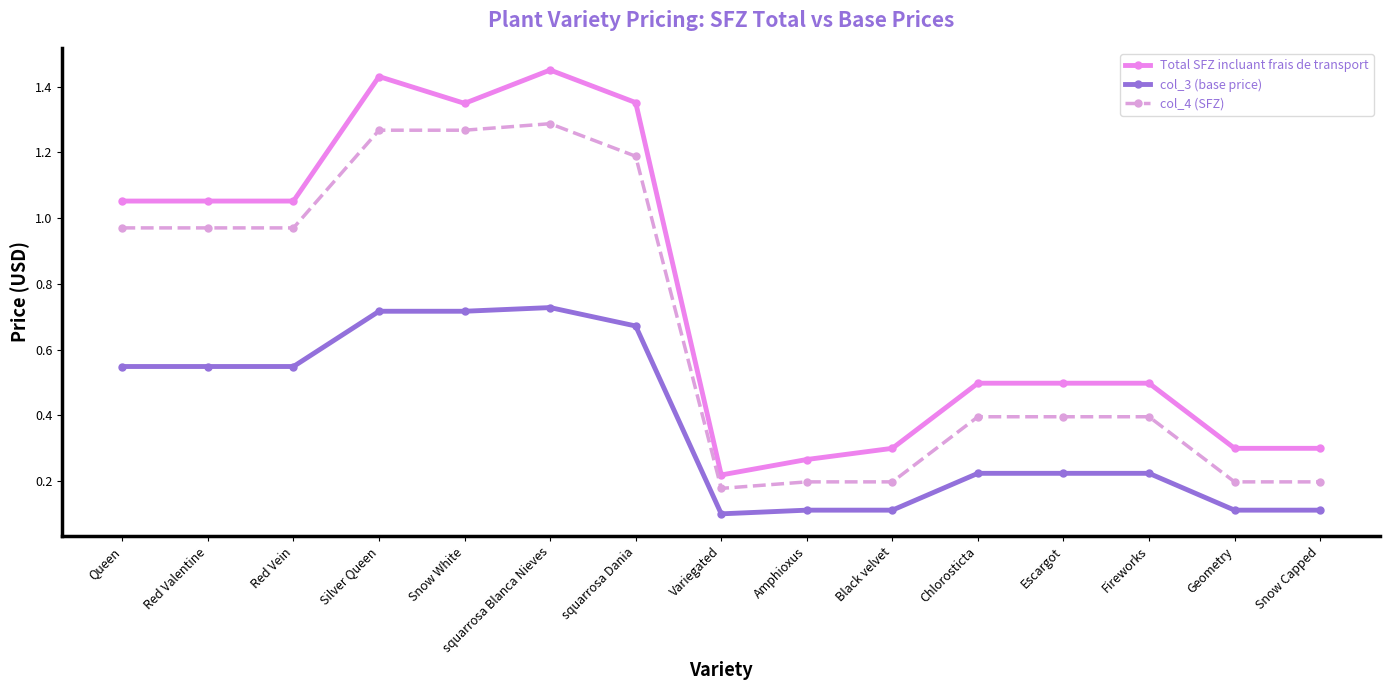

Rank the series at Fireworks from lowest to highest value.

col_3 (base price), col_4 (SFZ), Total SFZ incluant frais de transport